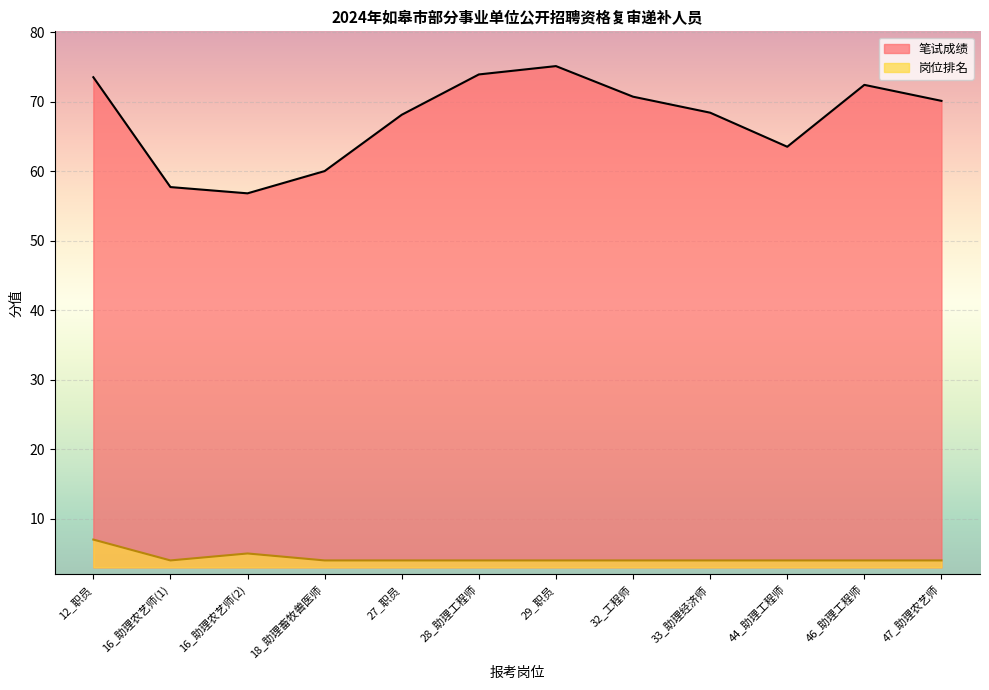

True or false: 岗位排名 and 笔试成绩 intersect in this chart.

False